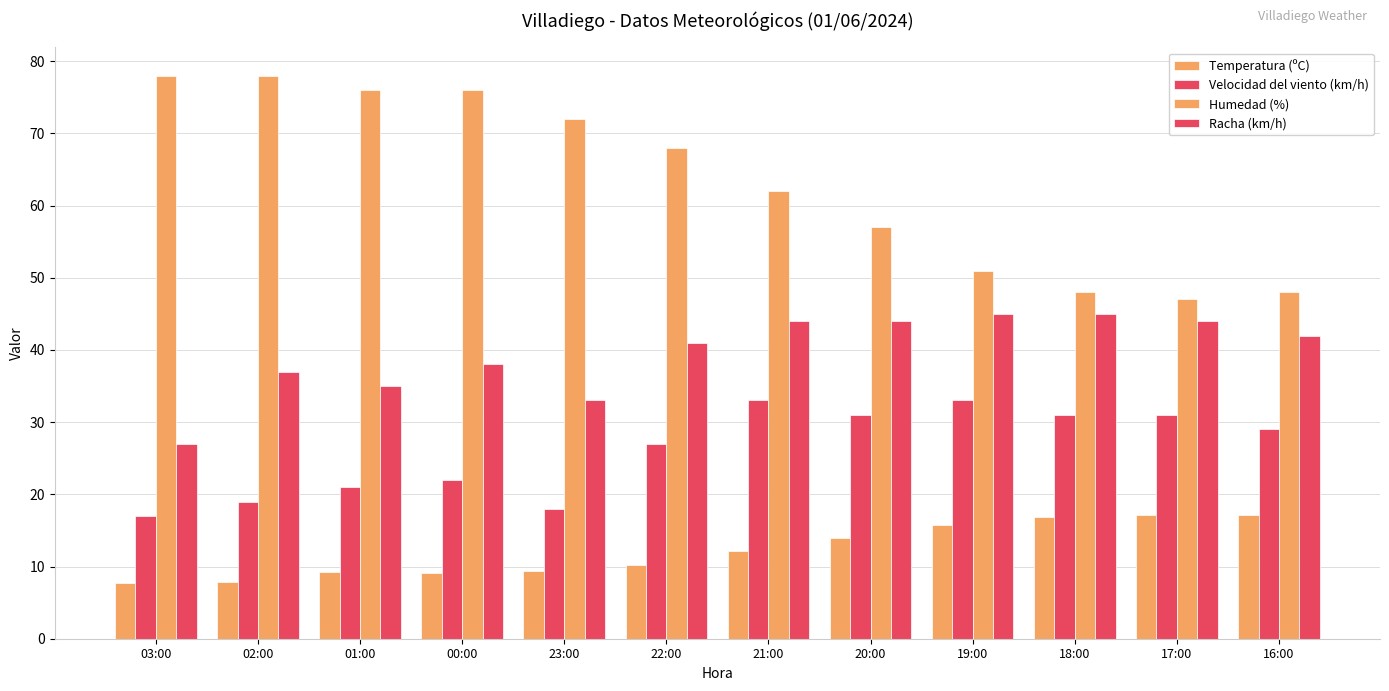

What is the value of the Racha (km/h) bar at the 12th from the left?

42.0